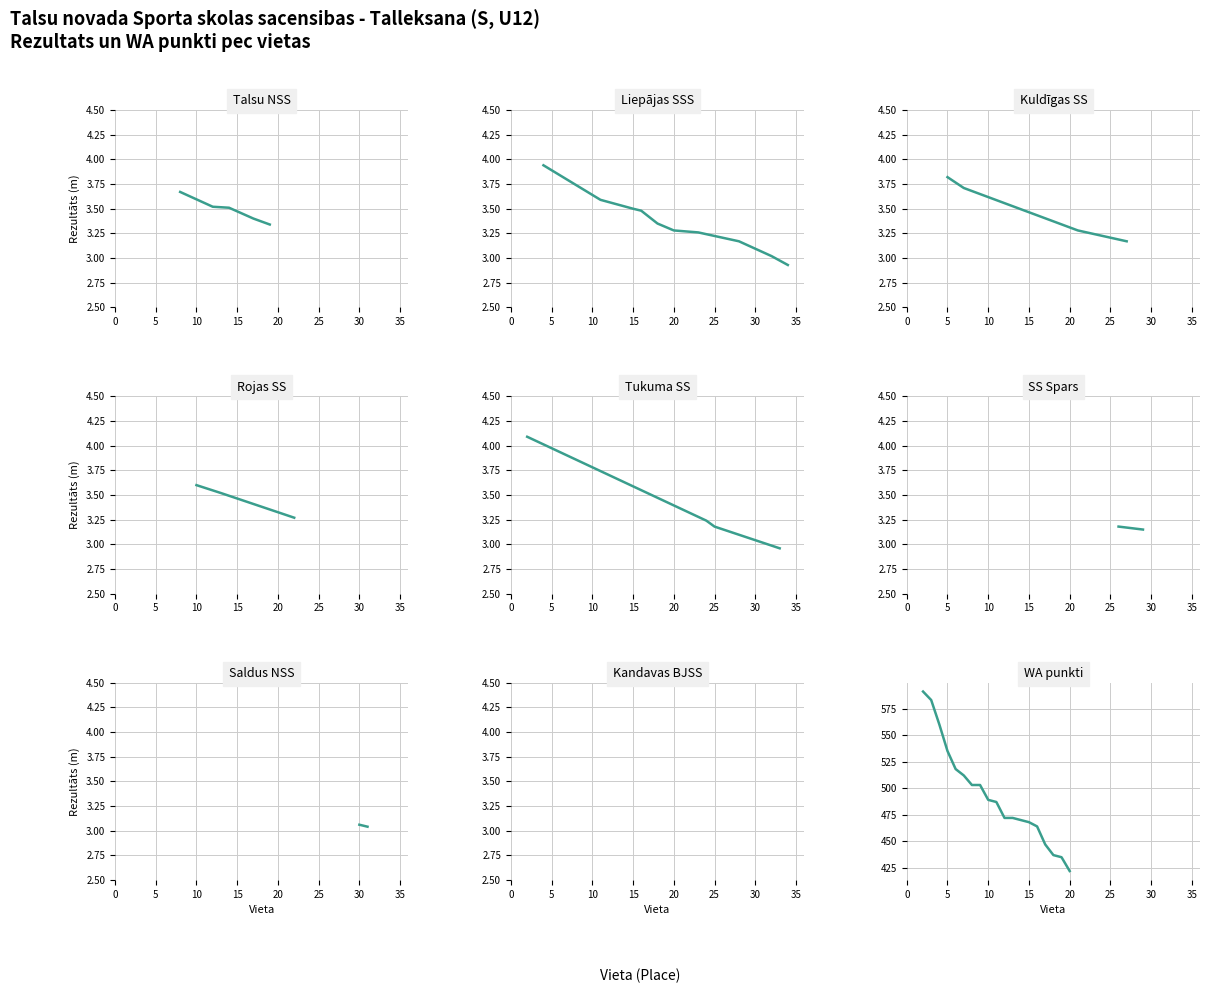

At which category is the sum across all series the highest?

2